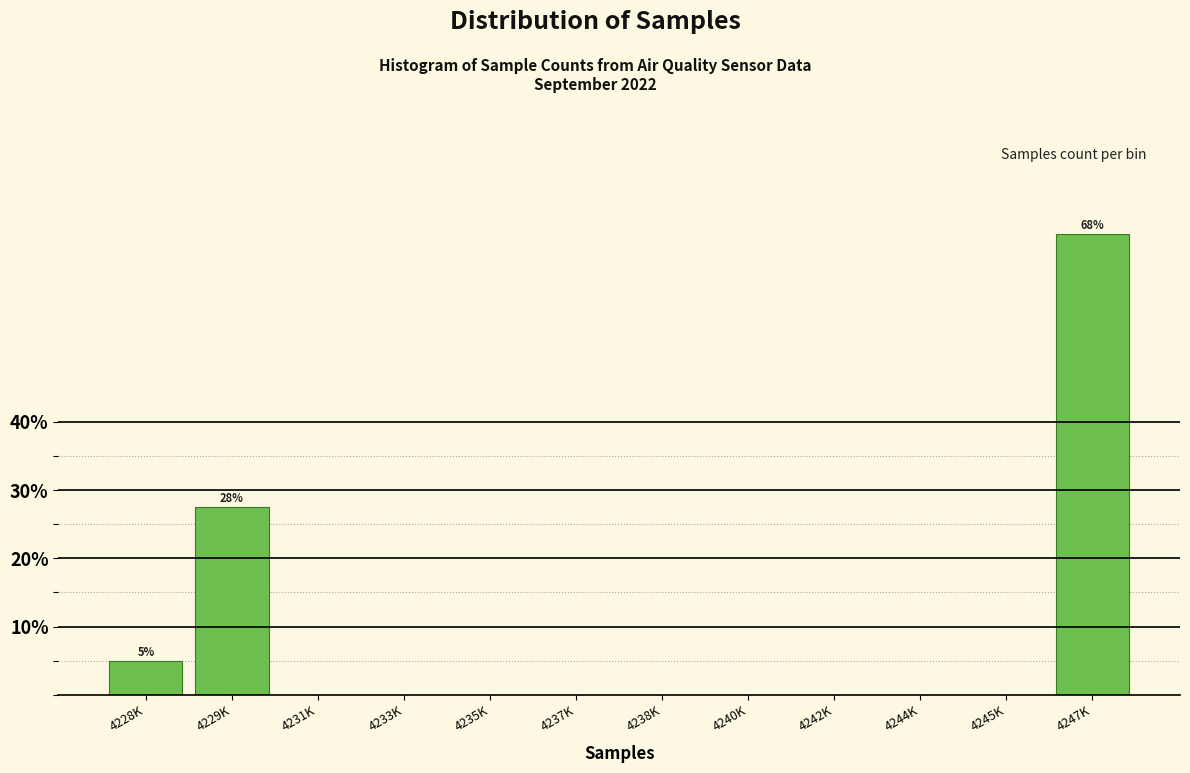

Reading right to left, extract all data points from this chart.

4247K=67.5	4245K=0.0	4244K=0.0	4242K=0.0	4240K=0.0	4238K=0.0	4237K=0.0	4235K=0.0	4233K=0.0	4231K=0.0	4229K=27.5	4228K=5.0